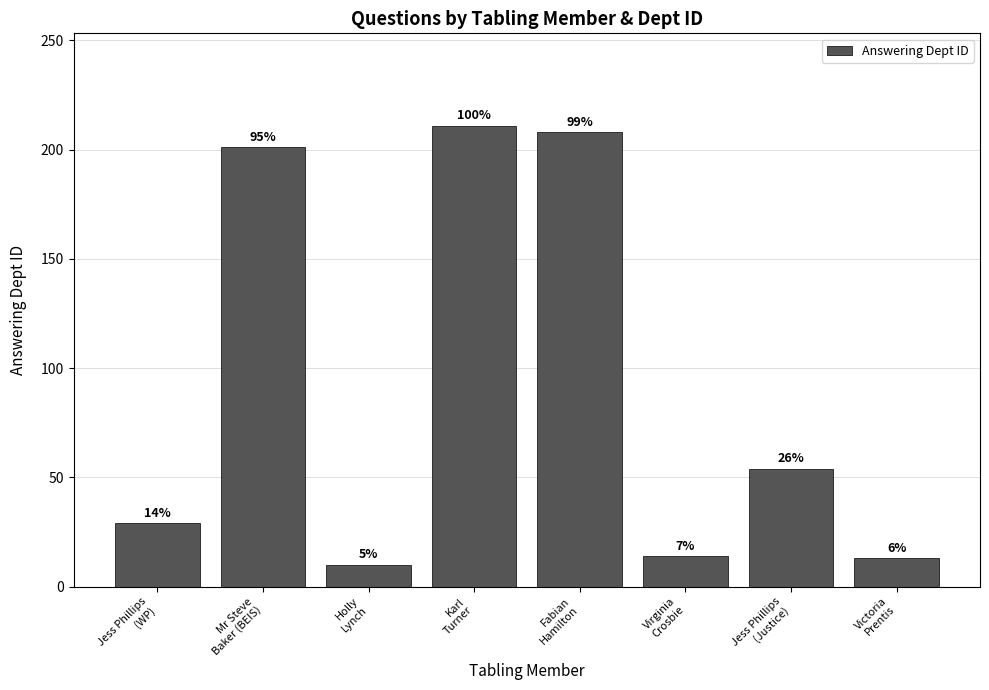

The value at Virginia
Crosbie is 14. True or false?

True